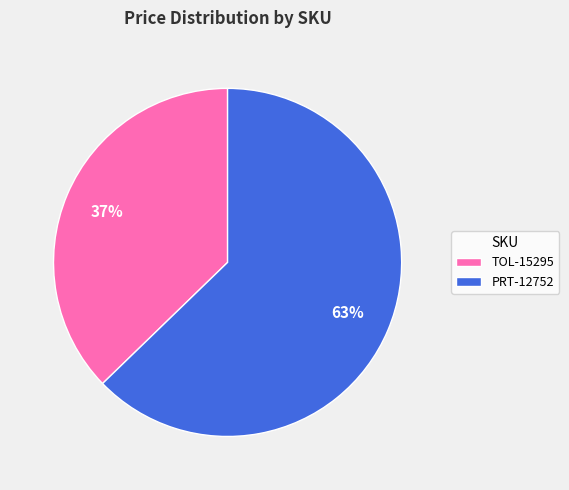

Do PRT-12752 and TOL-15295 together represent more than half of the pie?

Yes